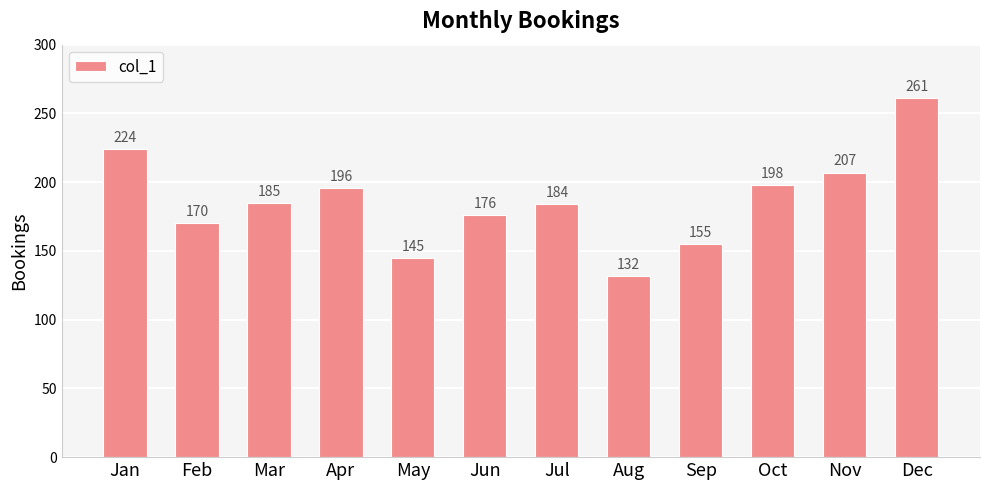

At which label does the data first exceed 185?

Jan